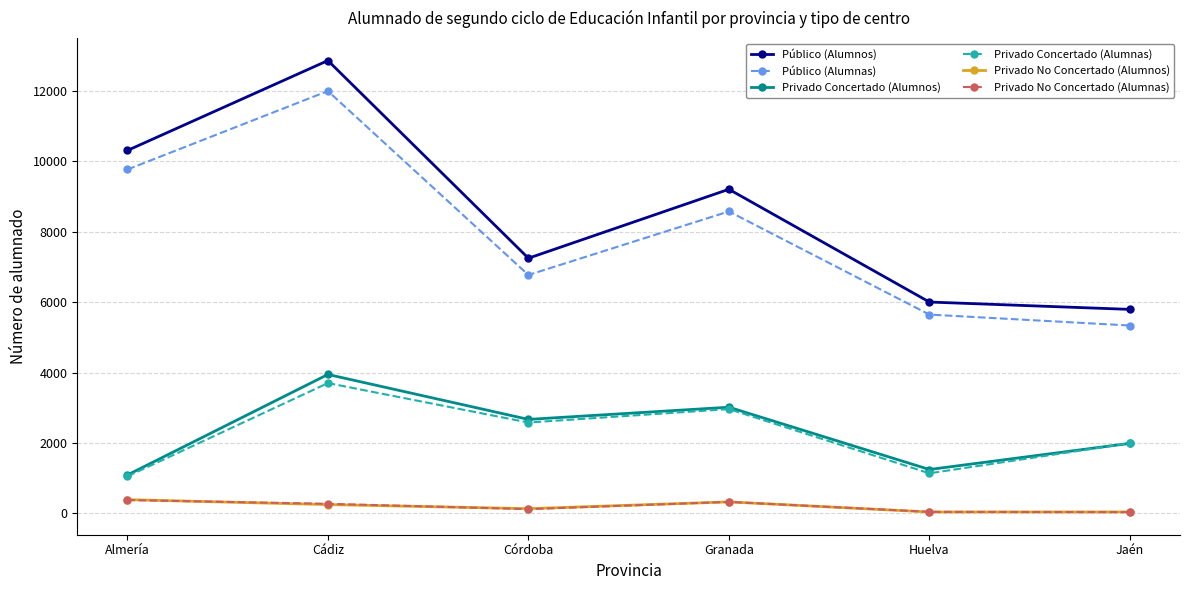

Does the chart display data point markers on the line(s)?

Yes